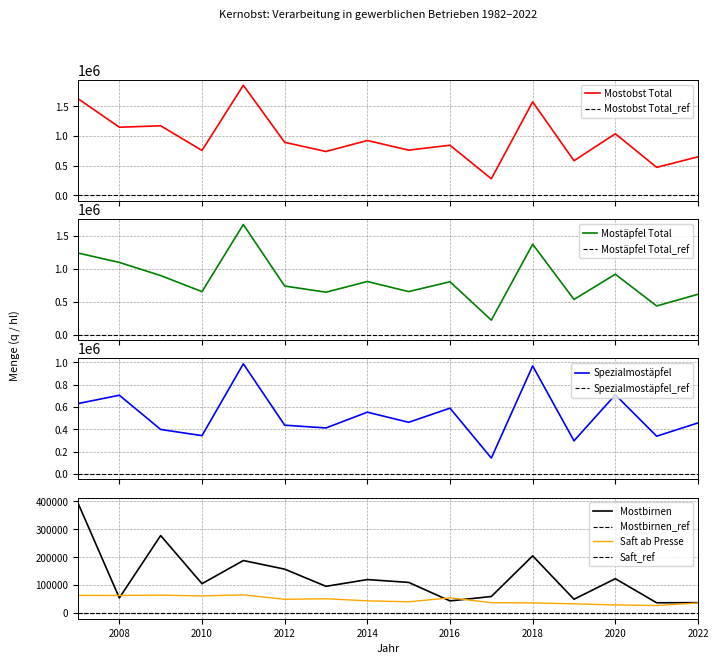

Which series has the largest total across all categories?

Mostobst Total